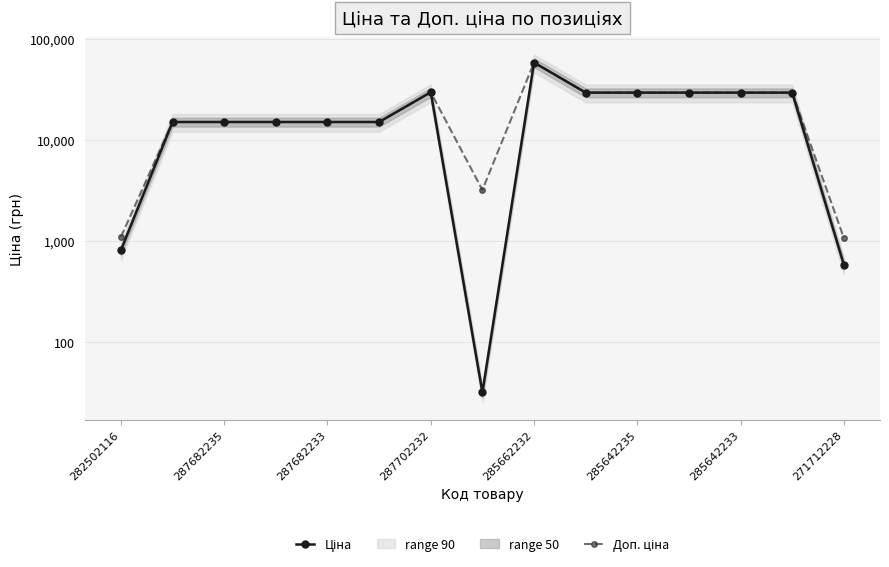

What is the minimum value for Доп. ціна?

1074.5